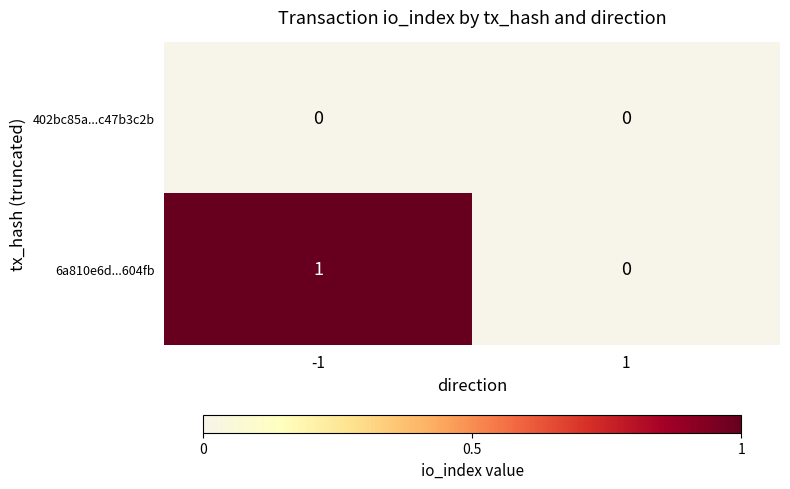

How many categories are shown in the chart?

2